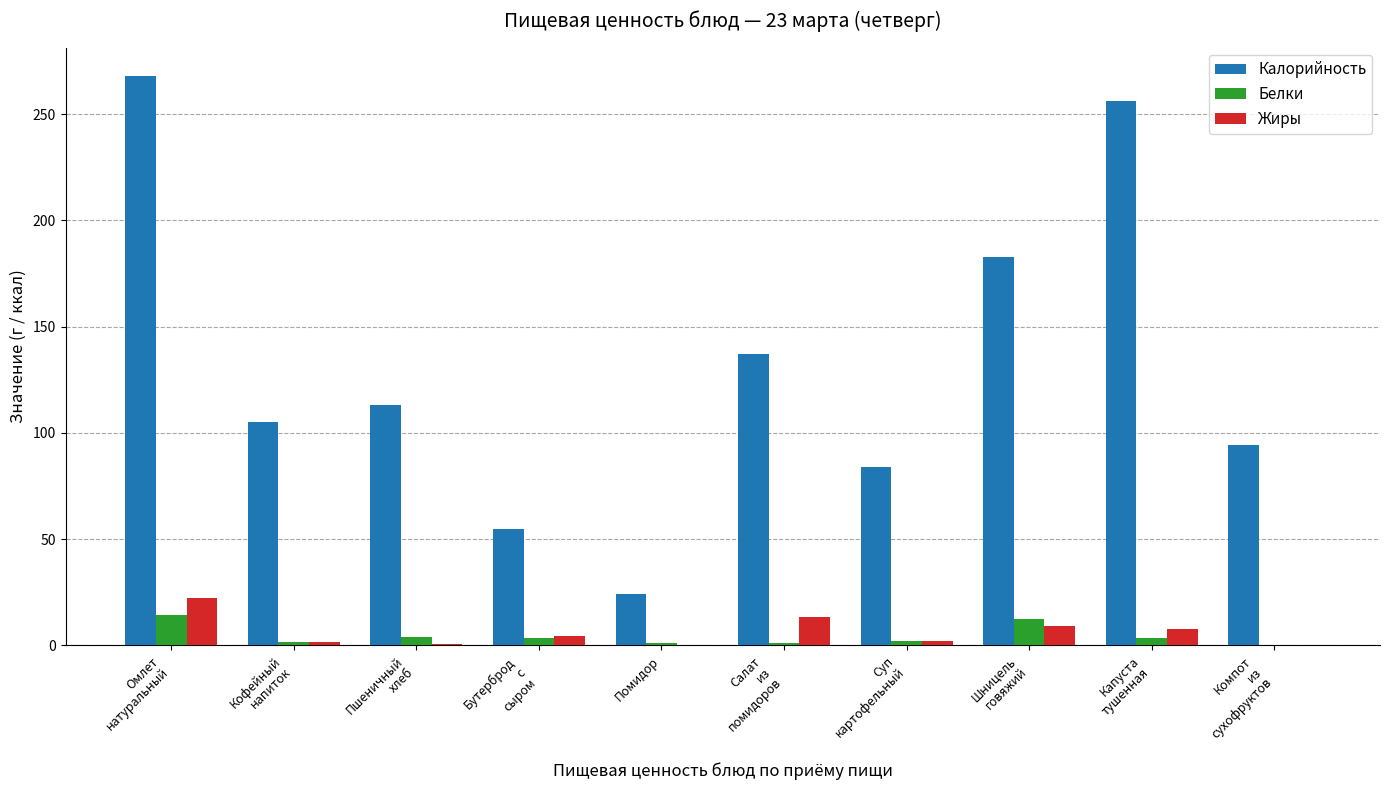

Which series has the largest total across all categories?

Калорийность